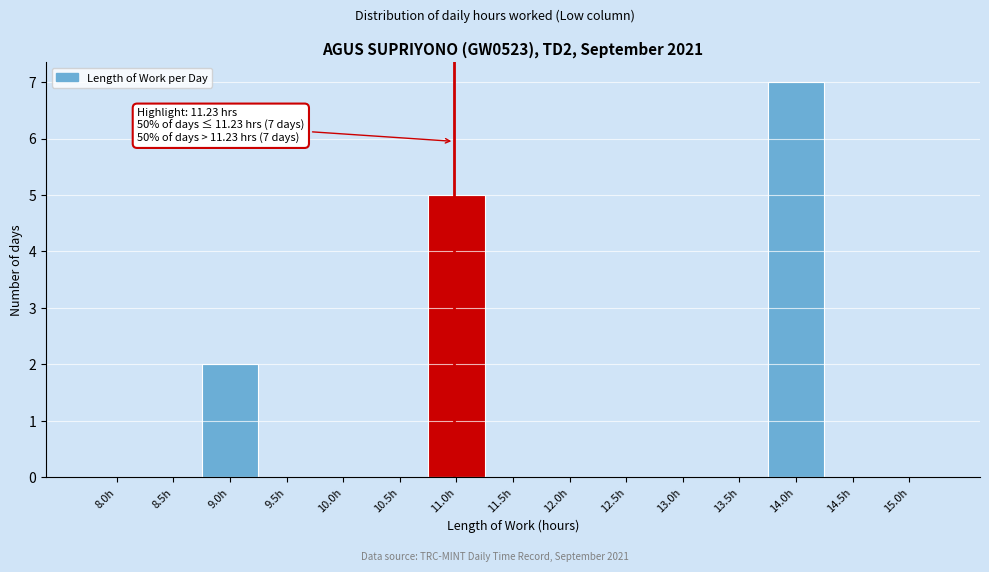

Reading right to left, transcribe all the data shown in this chart.

15.0h=0	14.5h=0	14.0h=7	13.5h=0	13.0h=0	12.5h=0	12.0h=0	11.5h=0	11.0h=5	10.5h=0	10.0h=0	9.5h=0	9.0h=2	8.5h=0	8.0h=0